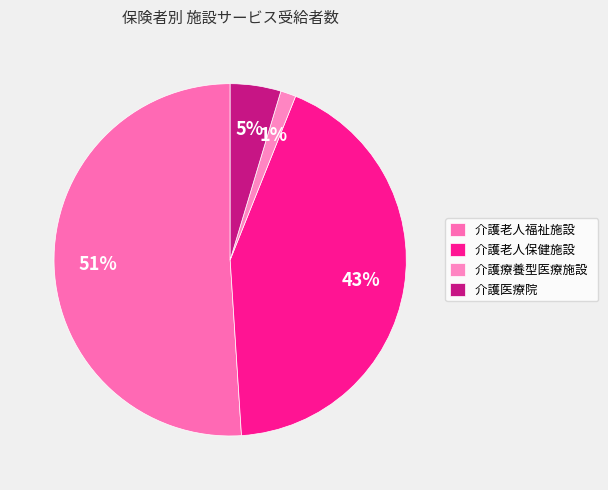

Rank the categories by value from highest to lowest.

介護老人福祉施設, 介護老人保健施設, 介護医療院, 介護療養型医療施設